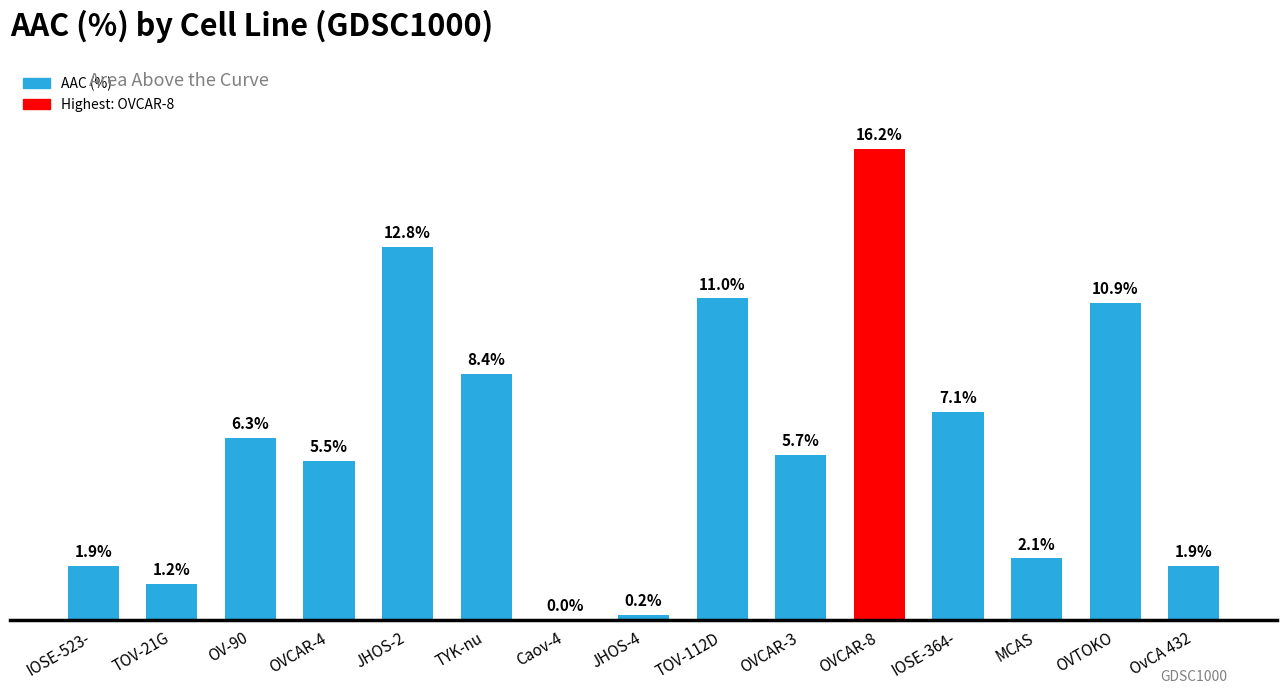

At which label does the data first exceed 5?

OV-90